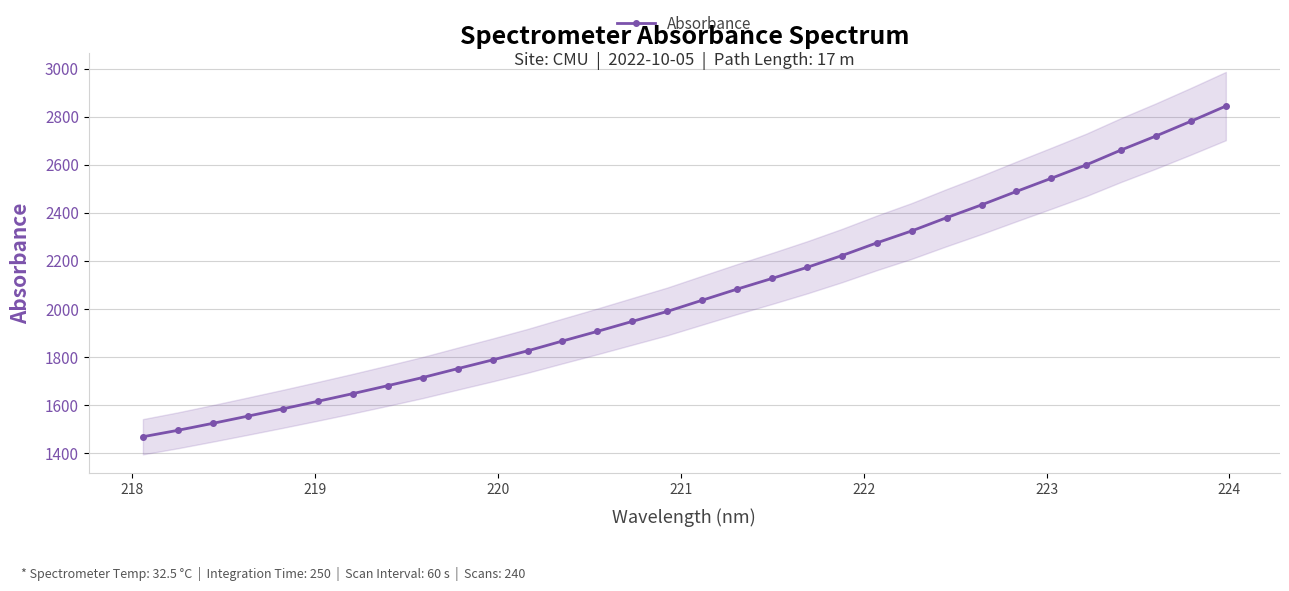

How many data points are less than 2036?

16